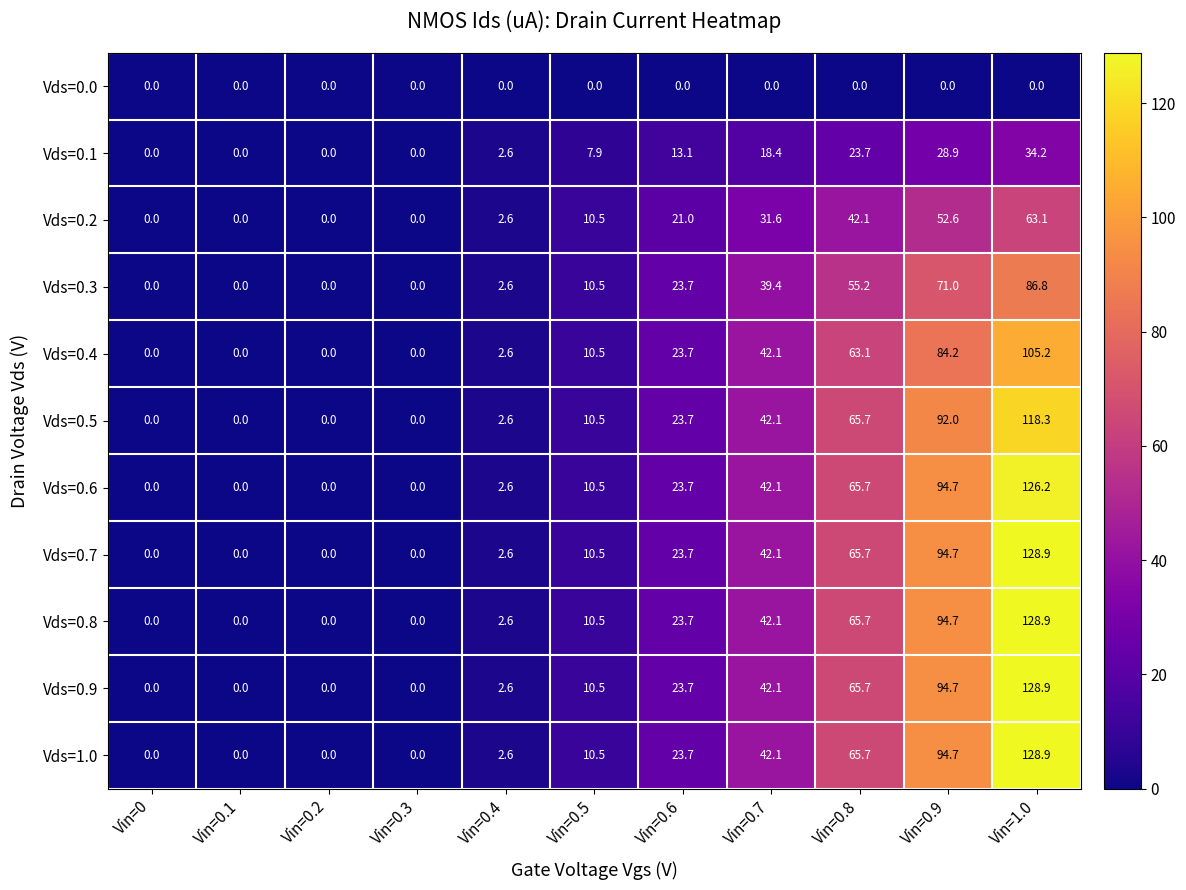

What is the difference between the Vds=0.8 values at Vin=0.6 and Vin=0.4?

21.1